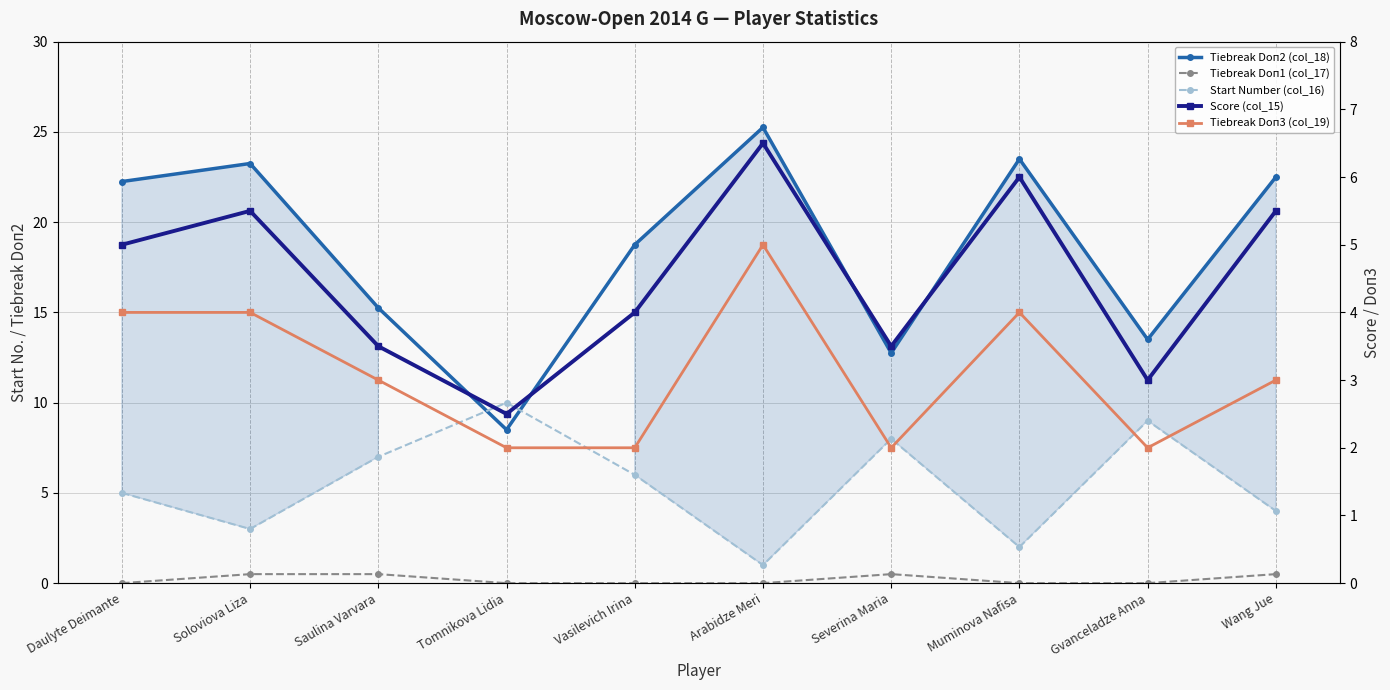

Which series has the largest total across all categories?

Tiebreak Doп2 (col_18)